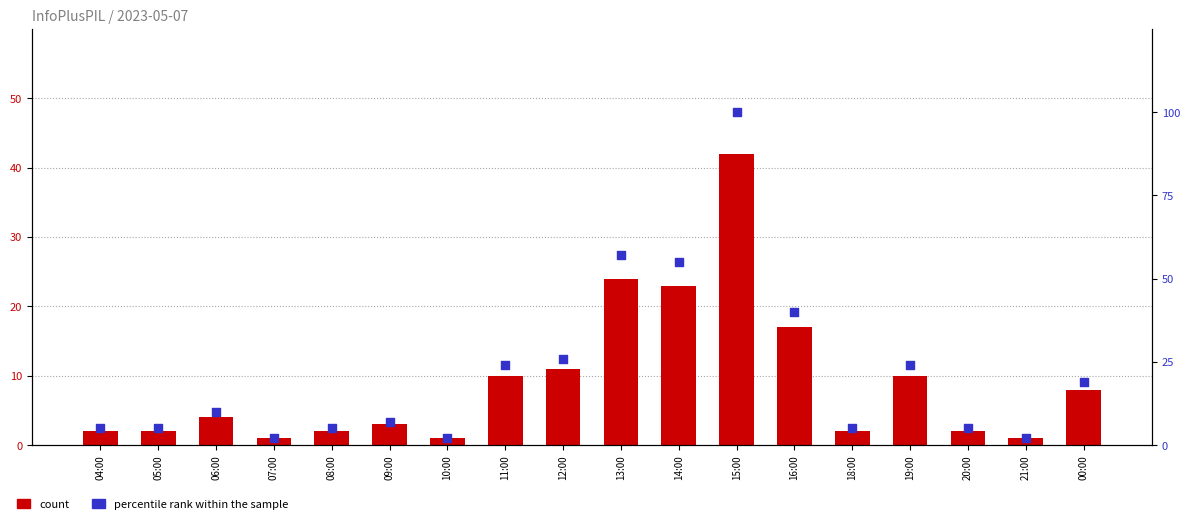

What is the total value across all series at 11:00?

34